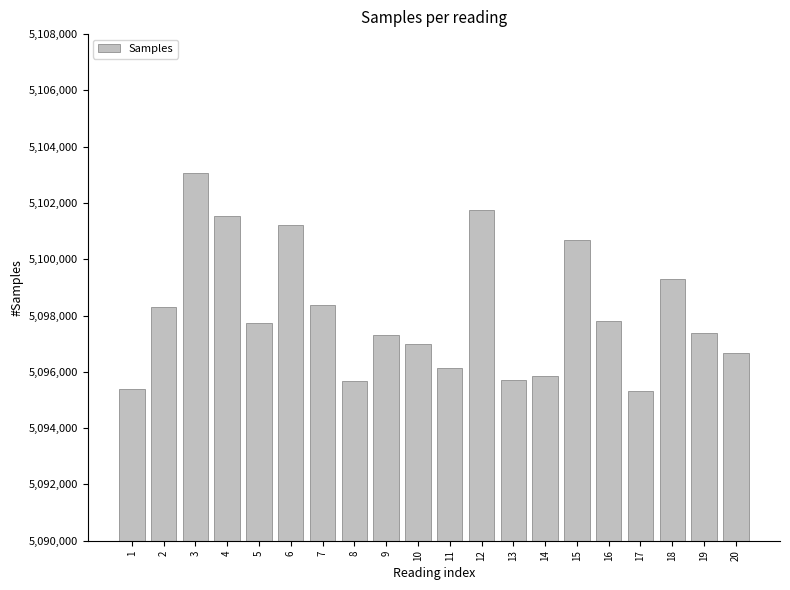

What is the smallest value displayed?

5095326